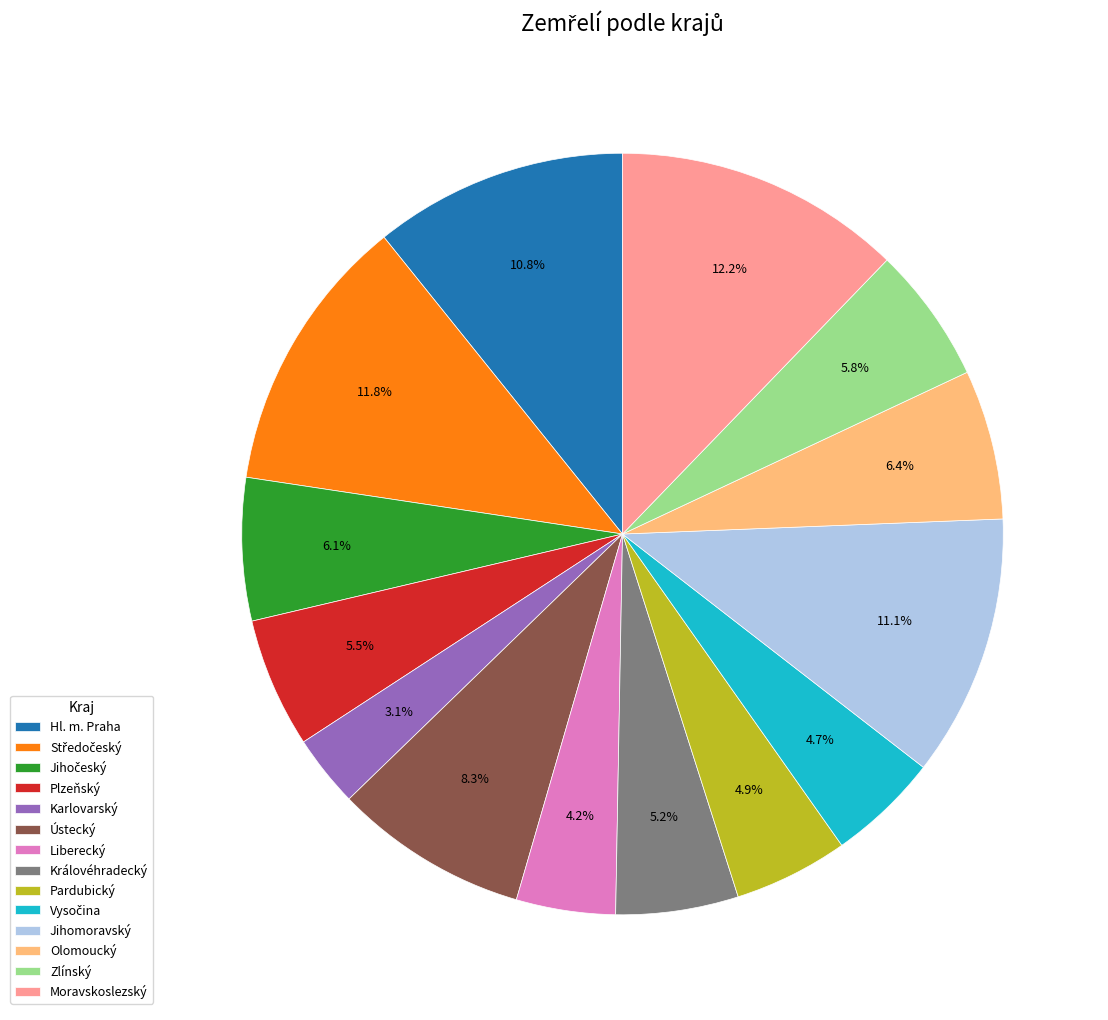

What portion of the pie excludes Ústecký?

91.7%